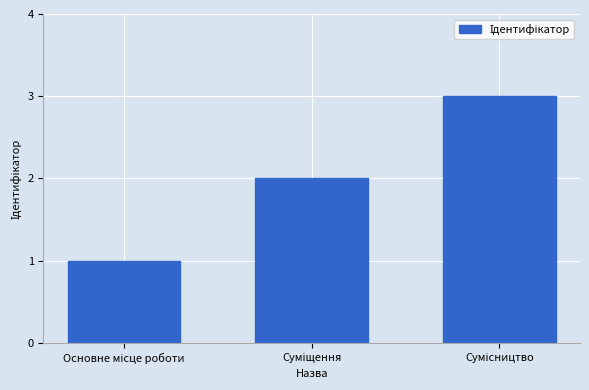

How many data points are less than 2?

1